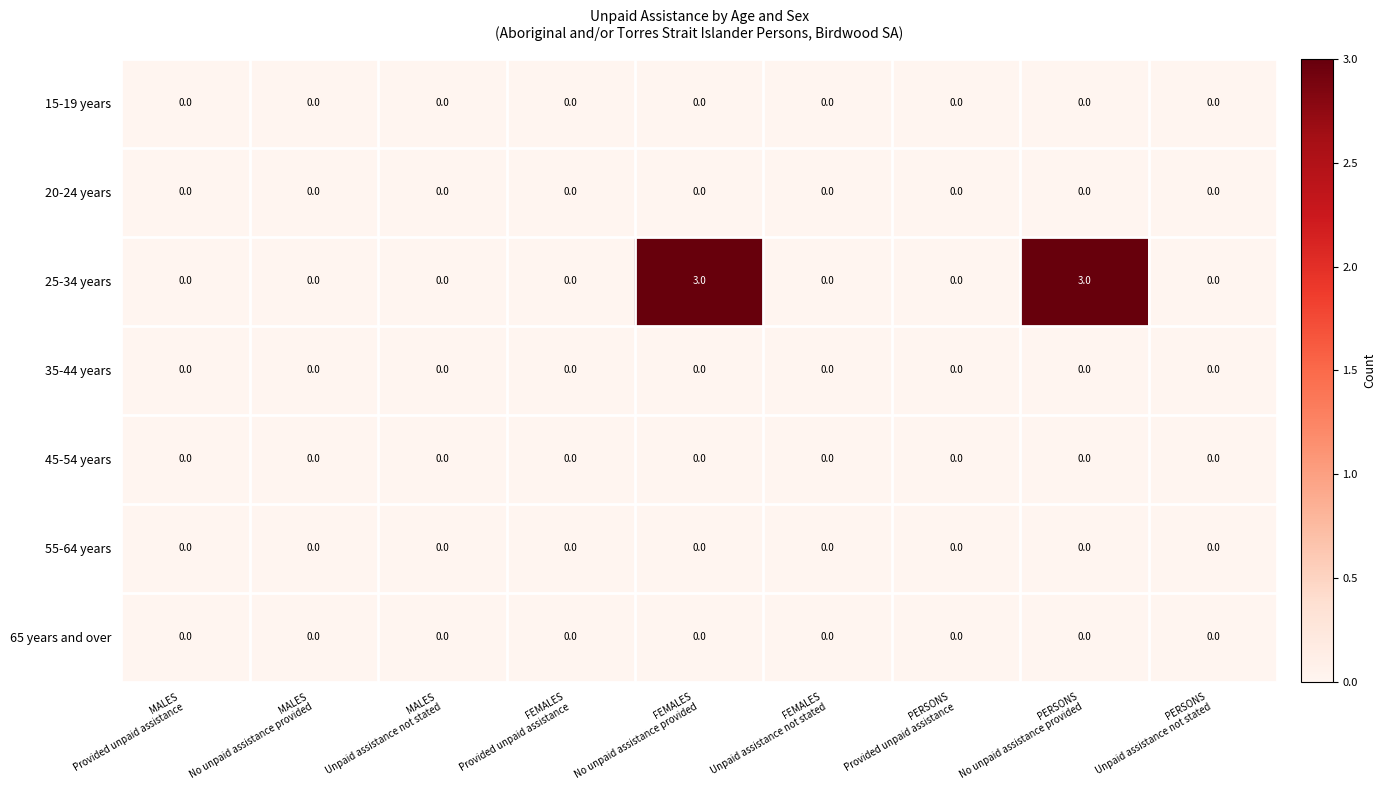

Which series has the widest spread of values?

25-34 years